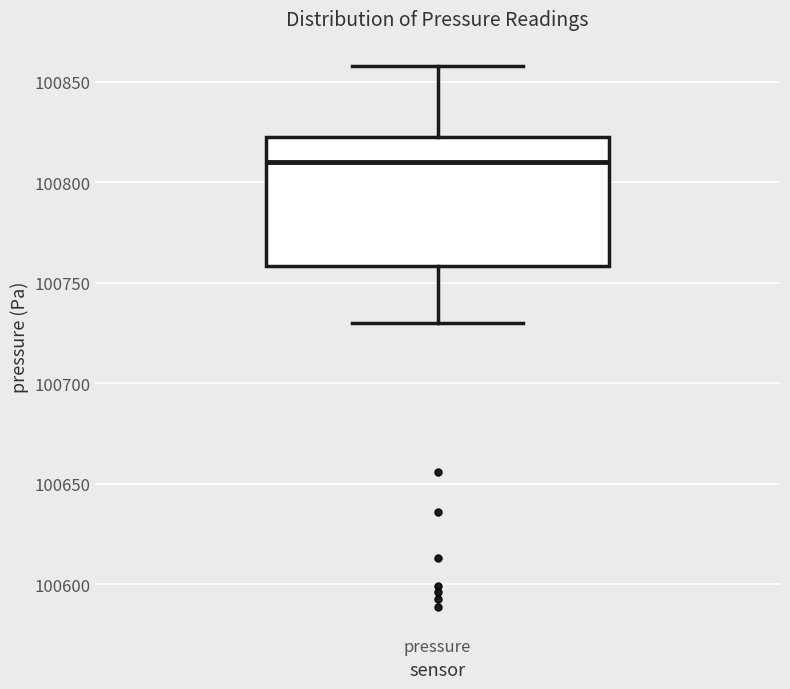

Transcribe this box plot: give where the median line is, the range the box spans, and where the two whiskers end, as read against the y-axis. The values are not printed on the chart, so give them approximately, as read against the axis.

median 100810, box 100760 to 100825, whiskers 100730 to 100860